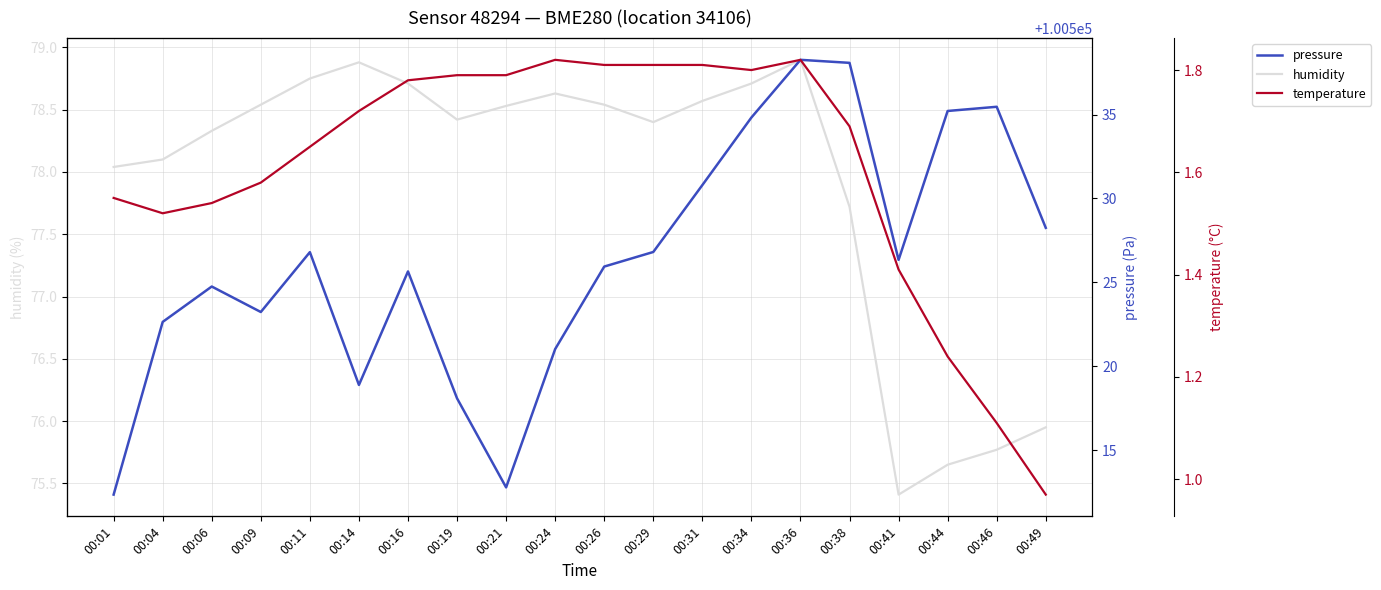

True or false: temperature and pressure intersect in this chart.

False